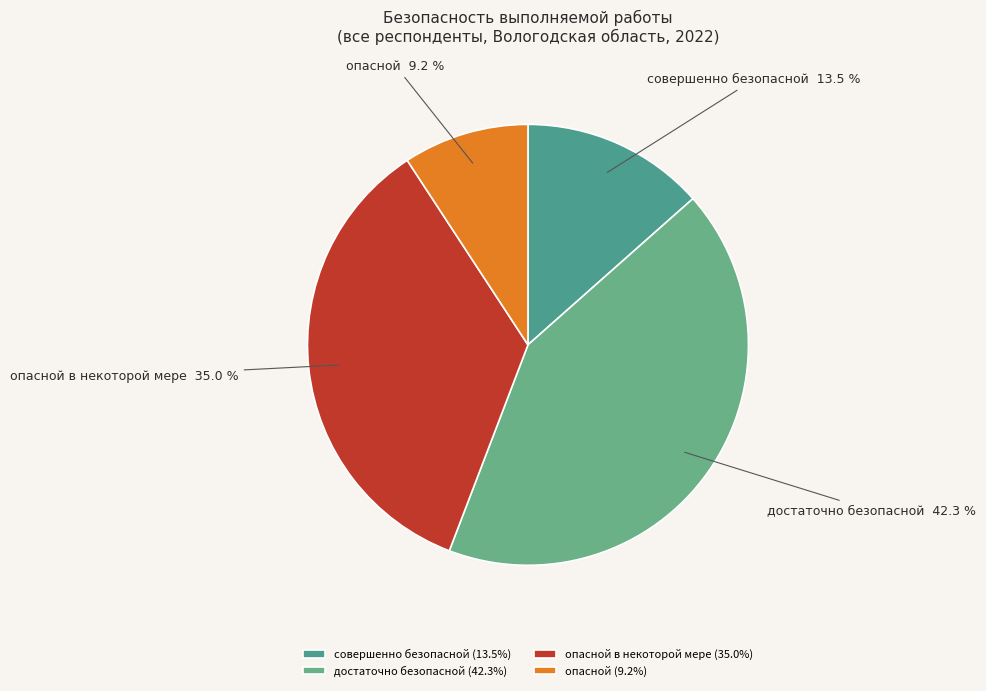

What percentage is the опасной slice, to the nearest percent?

9%